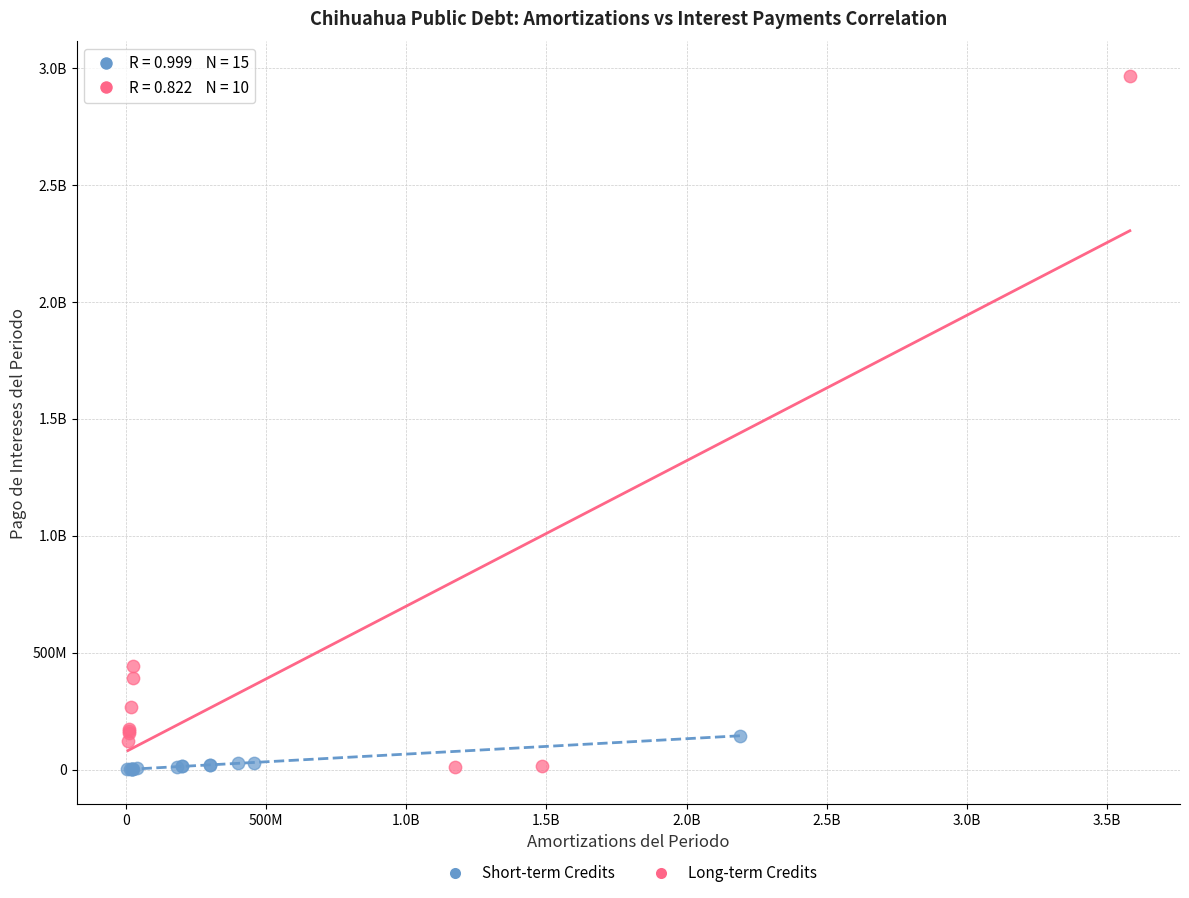

What are all the series names shown in the legend?

Short-term Credits, Long-term Credits